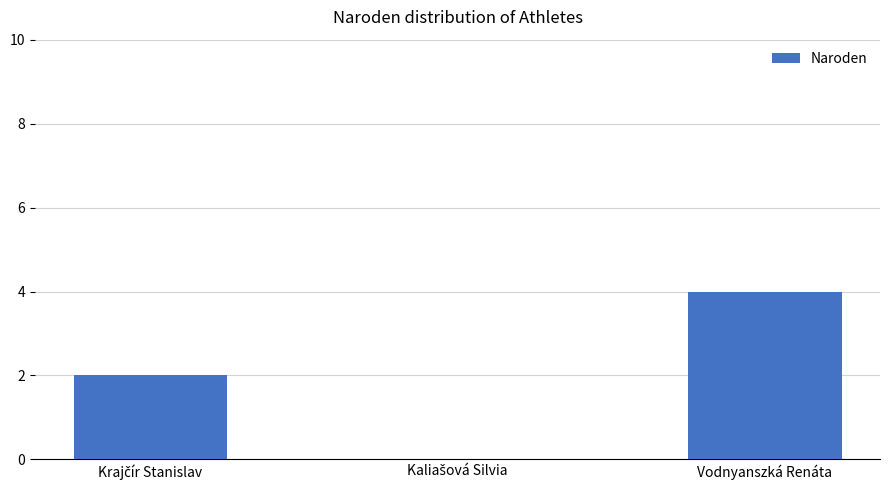

What is the sum of all values?

6